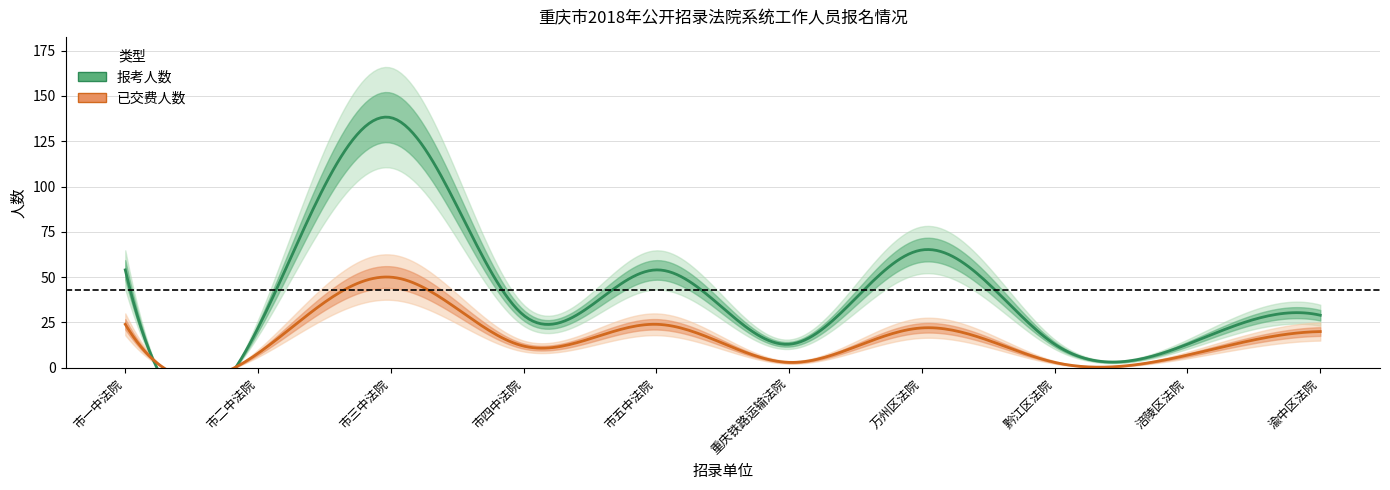

The value of 已交费人数 at 市一中法院 is 41. True or false?

False